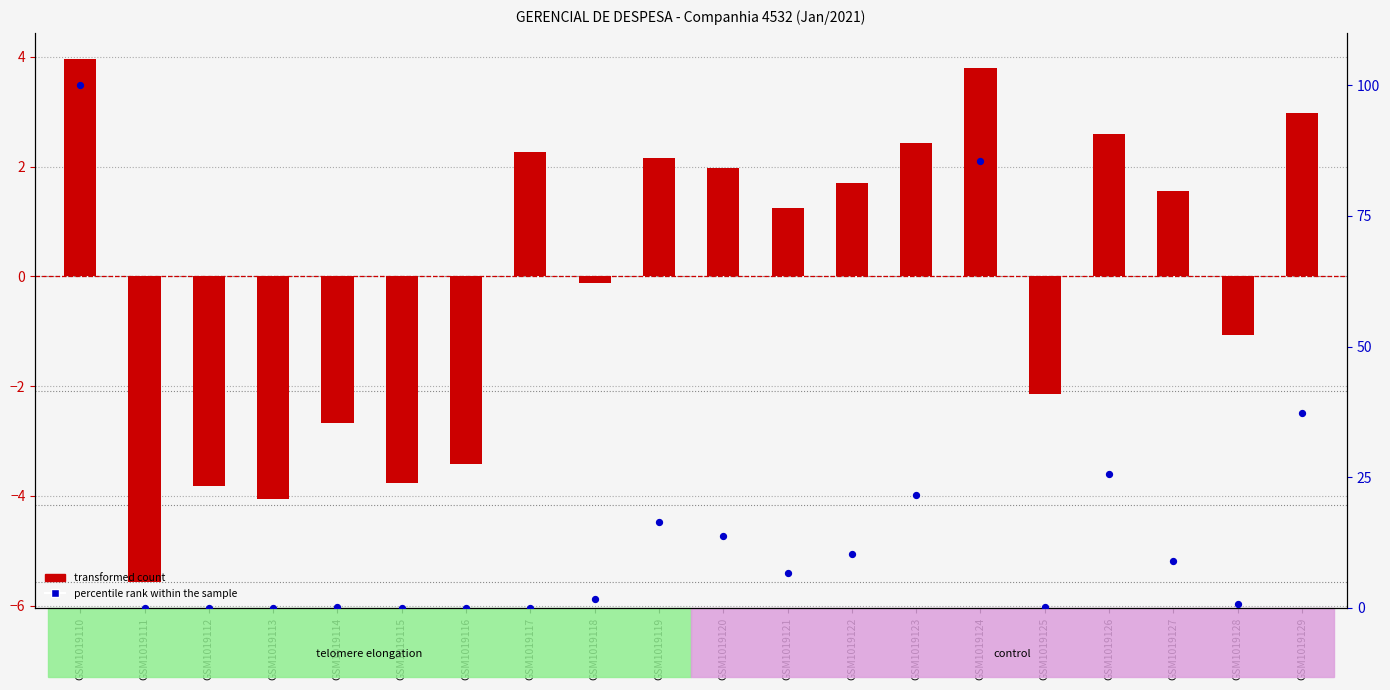

At which category is the sum across all series the highest?

GSM1019110